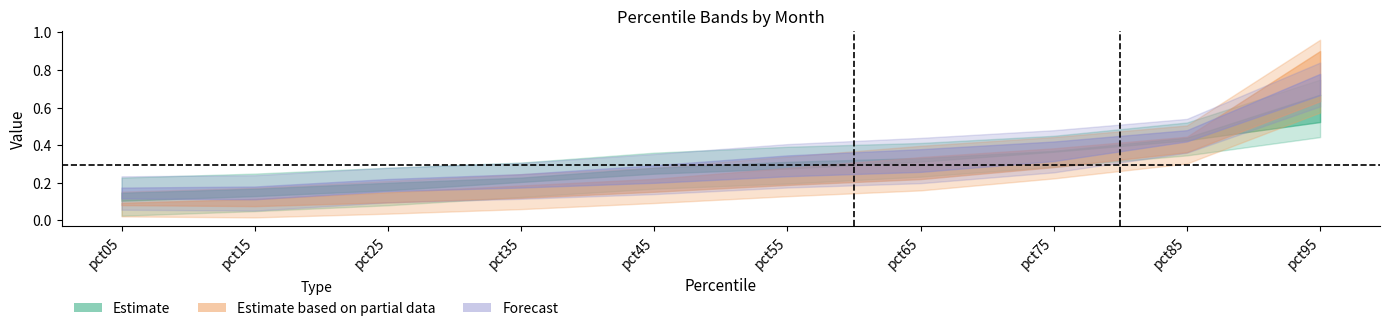

What is the maximum value shown in the chart?

0.9